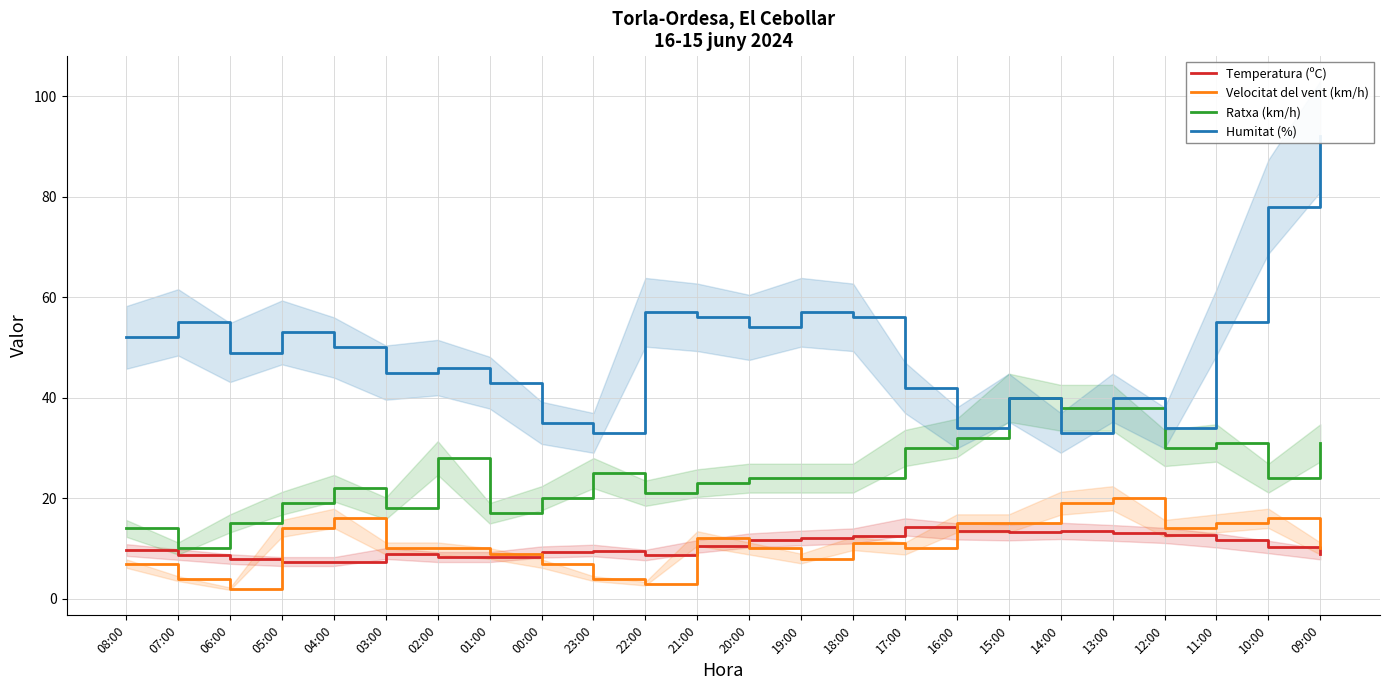

Rank the series by their maximum value, from lowest to highest.

Temperatura (ºC), Velocitat del vent (km/h), Ratxa (km/h), Humitat (%)